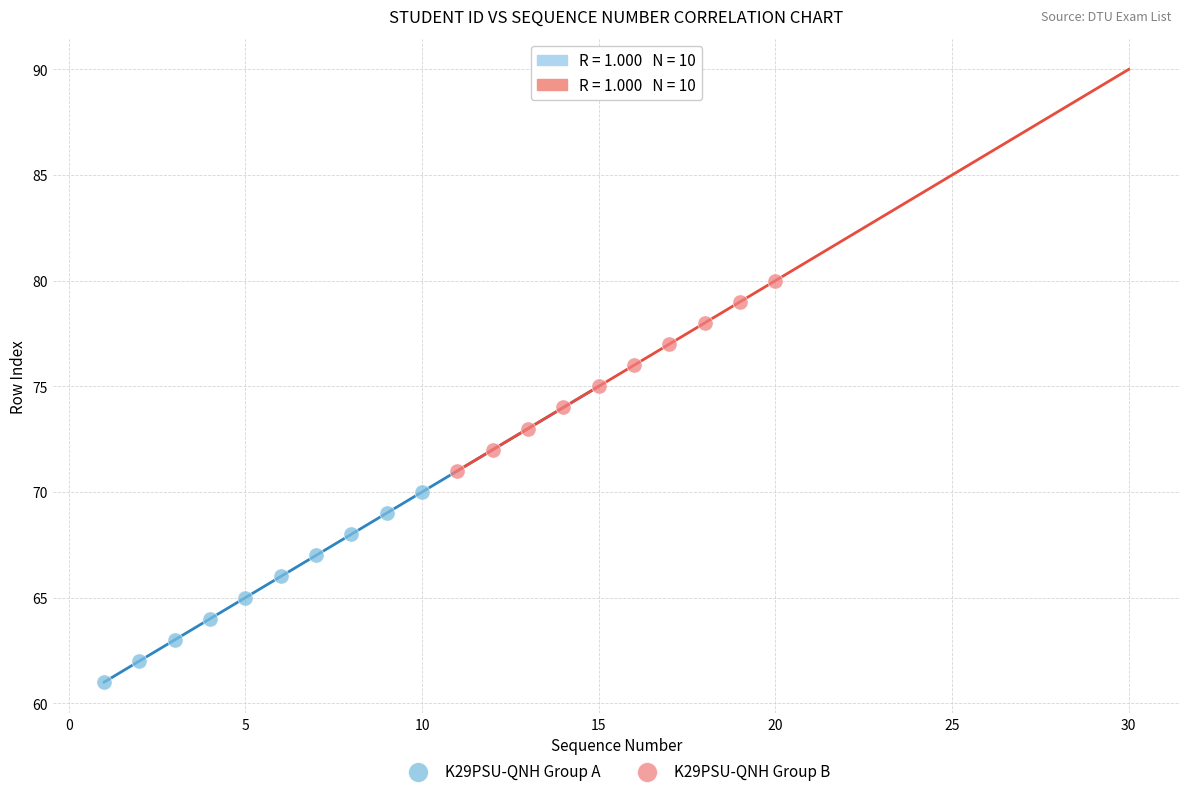

What are all the series names shown in the legend?

K29PSU-QNH Group A, K29PSU-QNH Group B